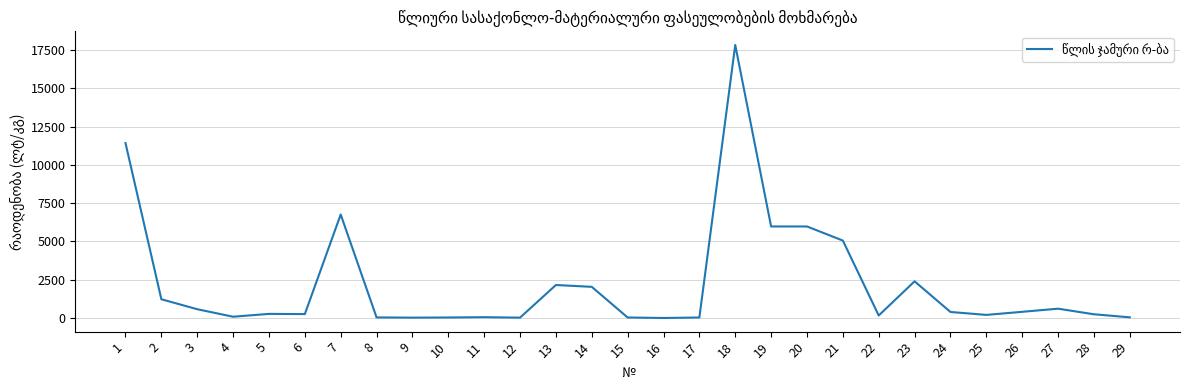

What is the change in value from 13 to 14?

-120